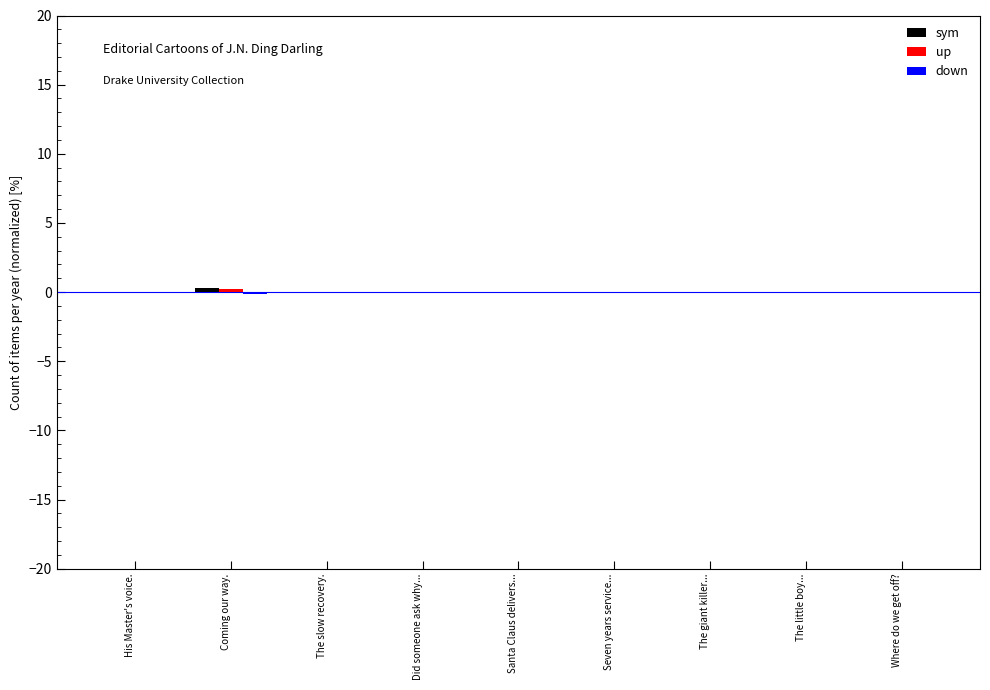

Reading left to right, what are all the values shown in this chart?

sym: His Master's voice.=0.0	Coming our way.=0.3	The slow recovery.=0.0	Did someone ask why...=0.0	Santa Claus delivers...=0.0	Seven years service...=0.0	The giant killer...=0.0	The little boy...=0.0	Where do we get off?=0.0
up: His Master's voice.=0.0	Coming our way.=0.2	The slow recovery.=0.0	Did someone ask why...=0.0	Santa Claus delivers...=0.0	Seven years service...=0.0	The giant killer...=0.0	The little boy...=0.0	Where do we get off?=0.0
down: His Master's voice.=0.0	Coming our way.=-0.1	The slow recovery.=0.0	Did someone ask why...=0.0	Santa Claus delivers...=0.0	Seven years service...=0.0	The giant killer...=0.0	The little boy...=0.0	Where do we get off?=0.0